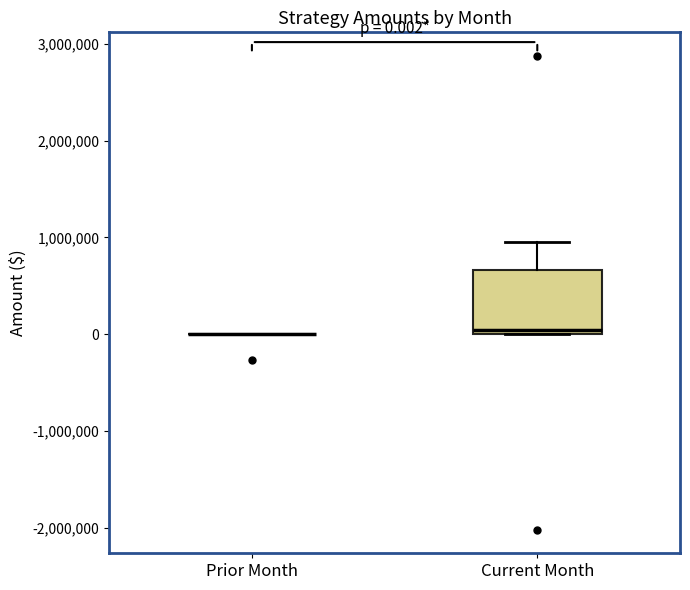

Which box is the tallest, from its lower edge to its upper edge?

Current Month